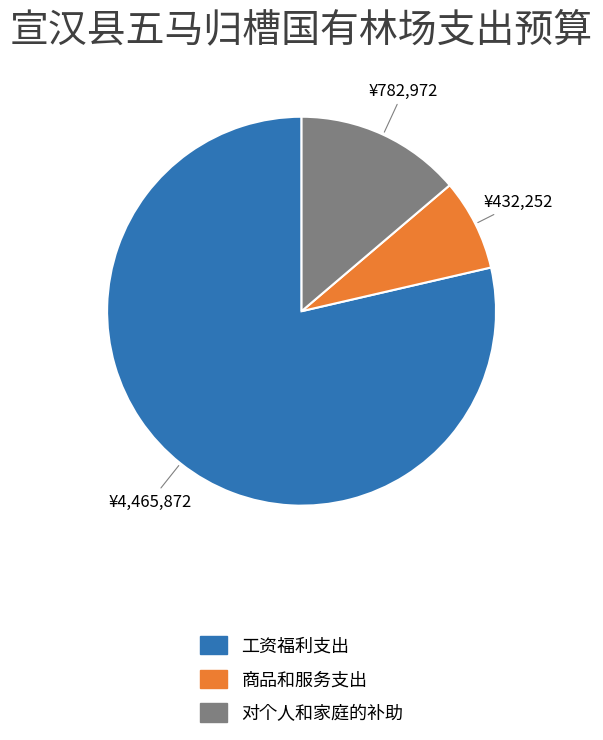

Count the number of slices in the pie.

3